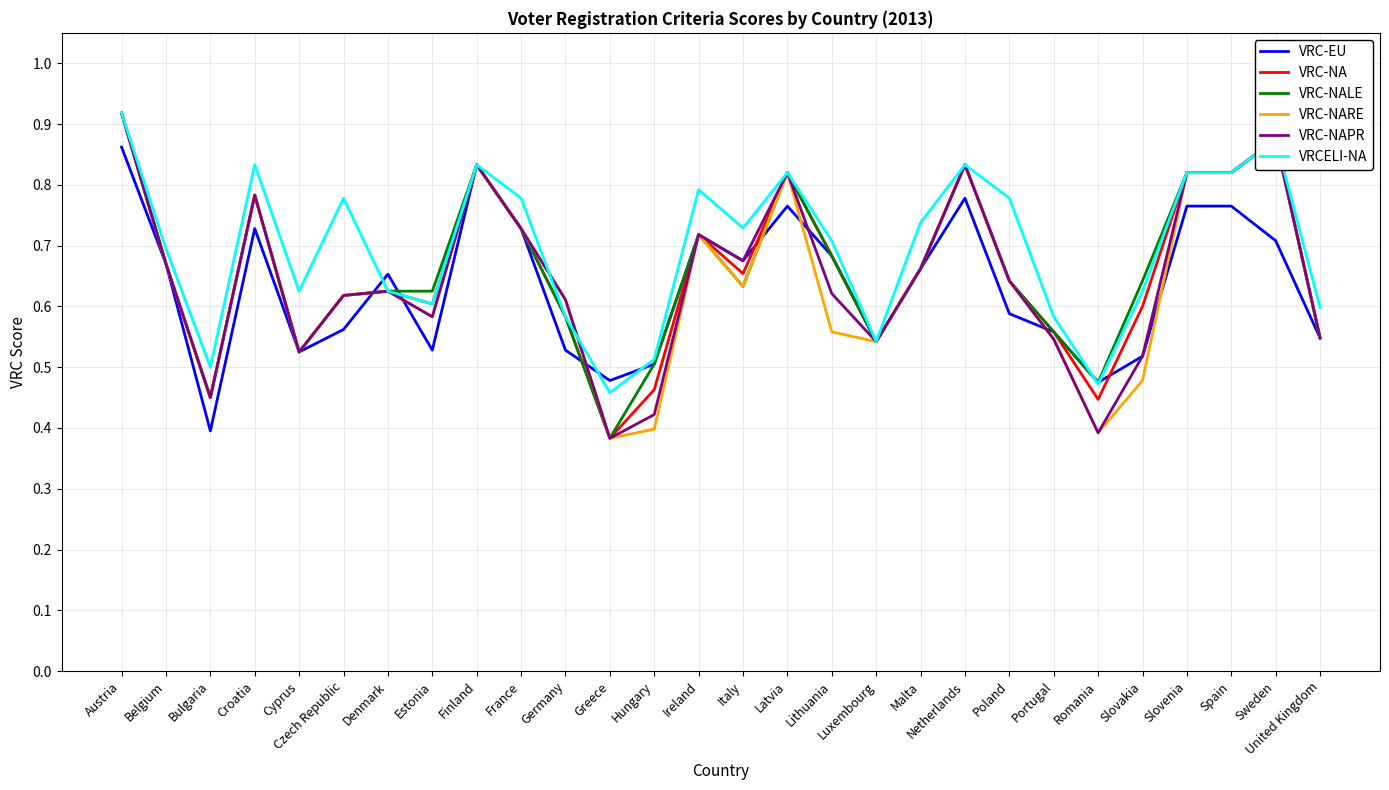

What are all the series names shown in the legend?

VRC-EU, VRC-NA, VRC-NALE, VRC-NARE, VRC-NAPR, VRCELI-NA